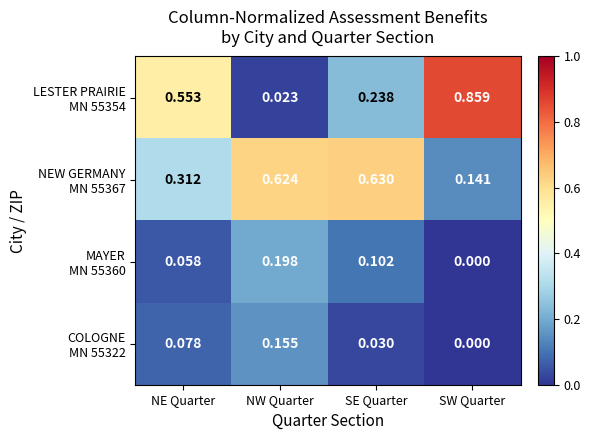

Which category has the lowest value across all series?

SW Quarter